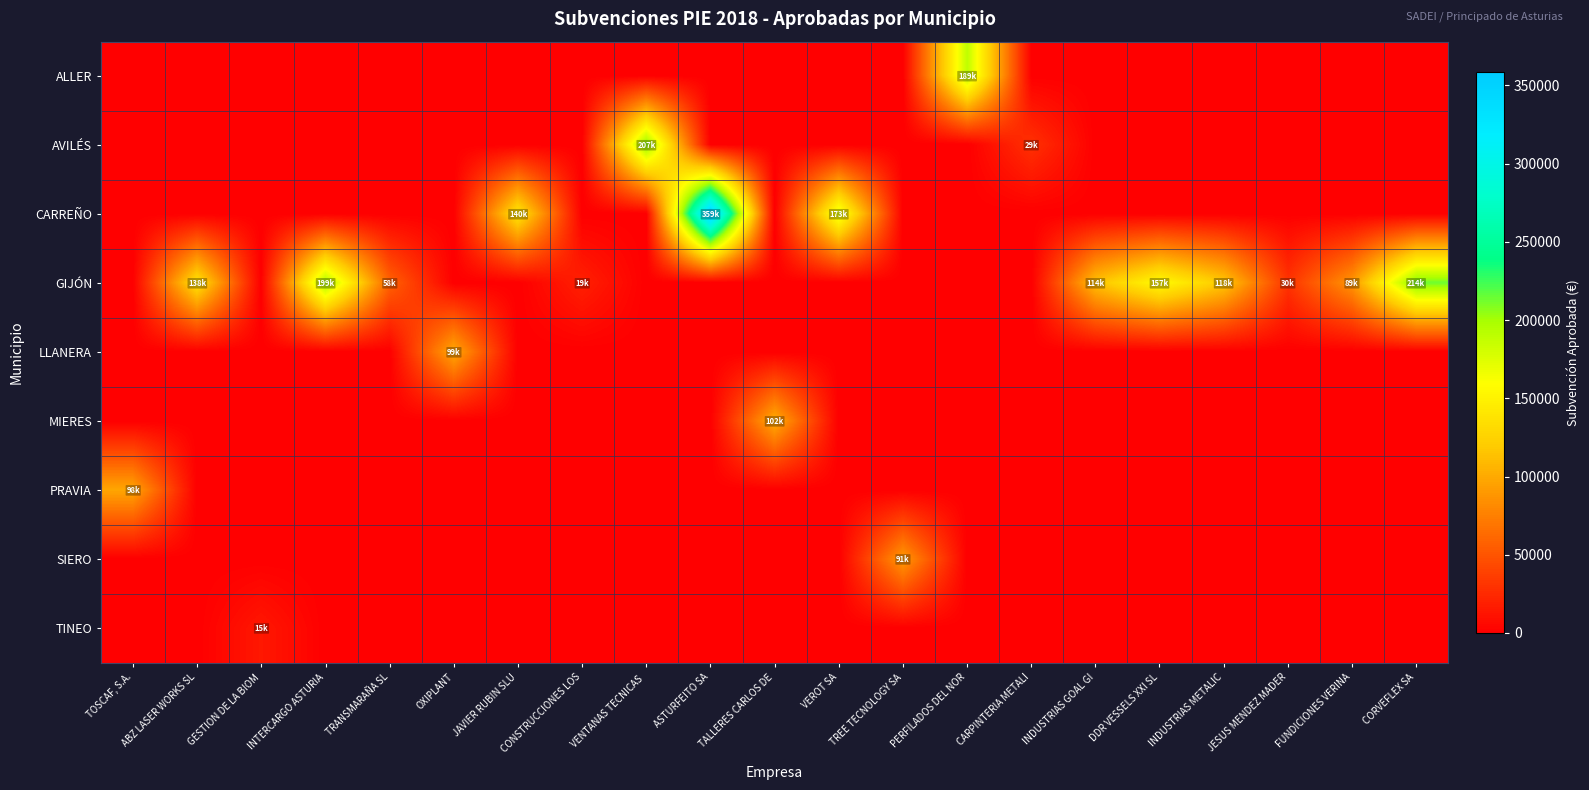

At which category is the sum across all series the highest?

ASTURFEITO SA